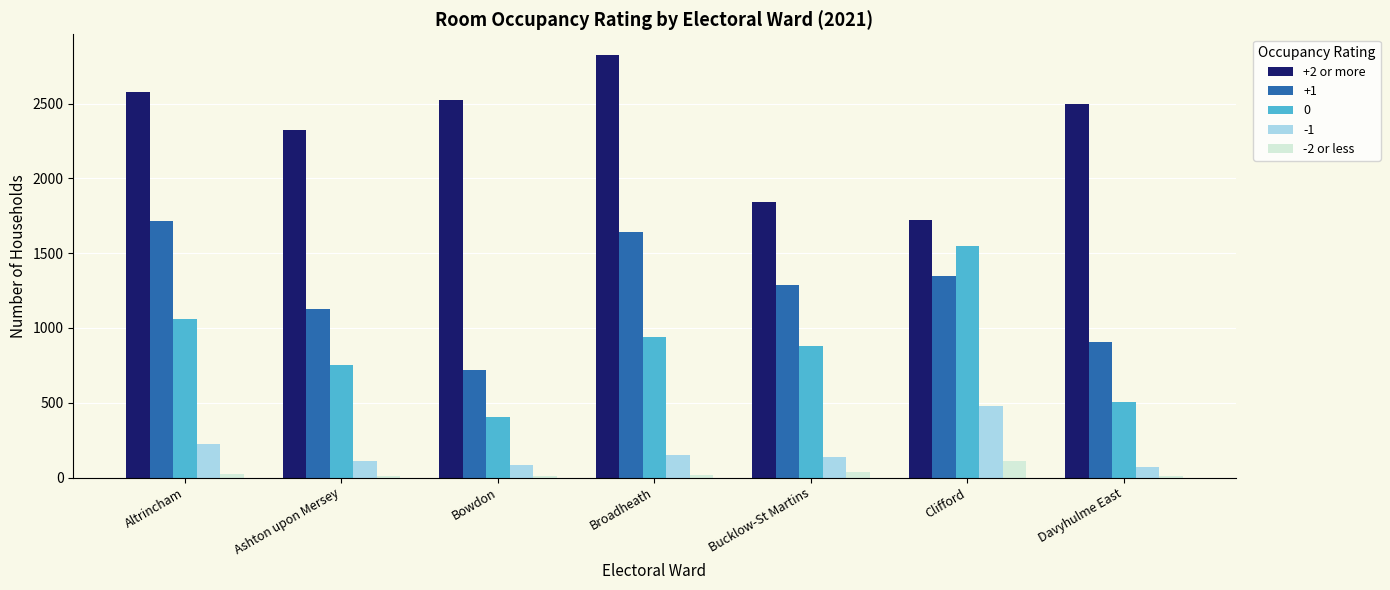

What is the maximum value for -2 or less?

111